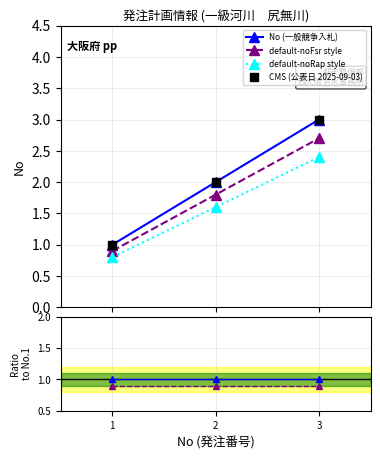

True or false: CMS (公表日 2025-09-03) has a value of 1.3 at 3.

False